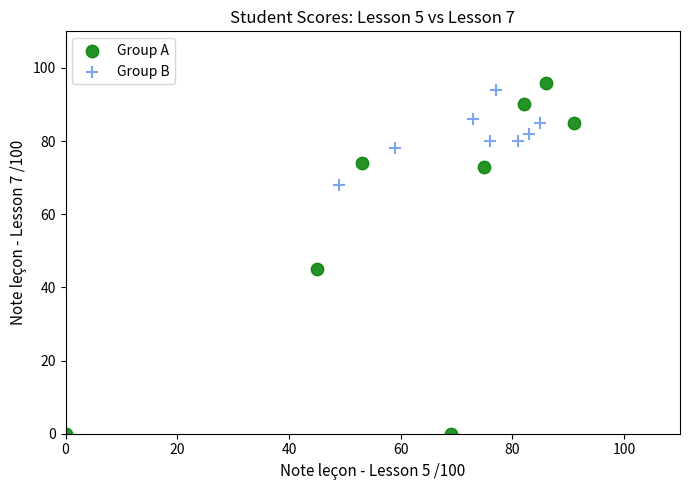

Which series has the widest spread of Y values?

Group A